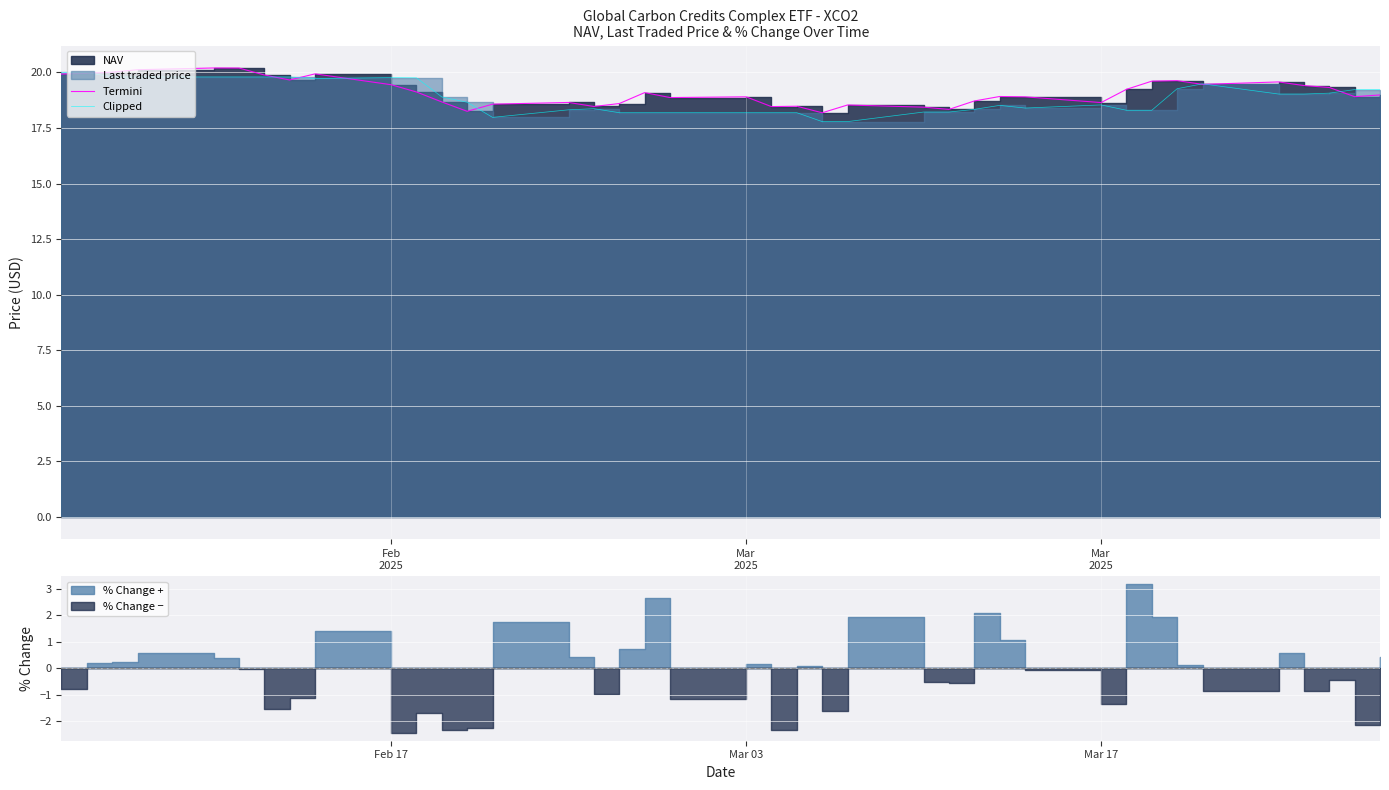

True or false: Termini and Clipped cross at least once.

True